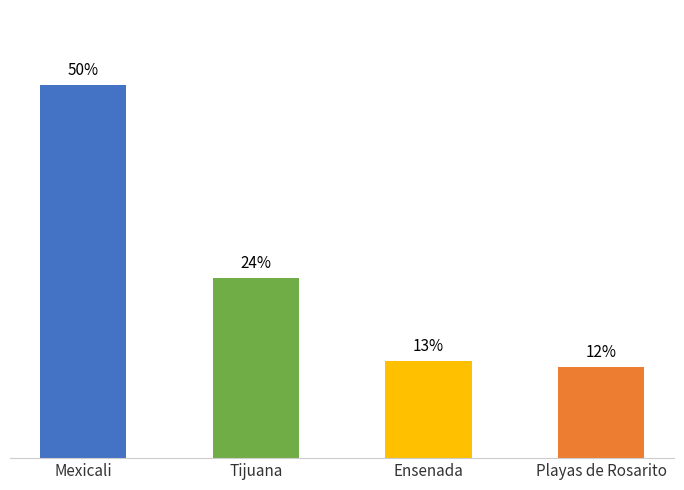

Reading left to right, extract all data points from this chart.

50.4	24.3	13.1	12.2